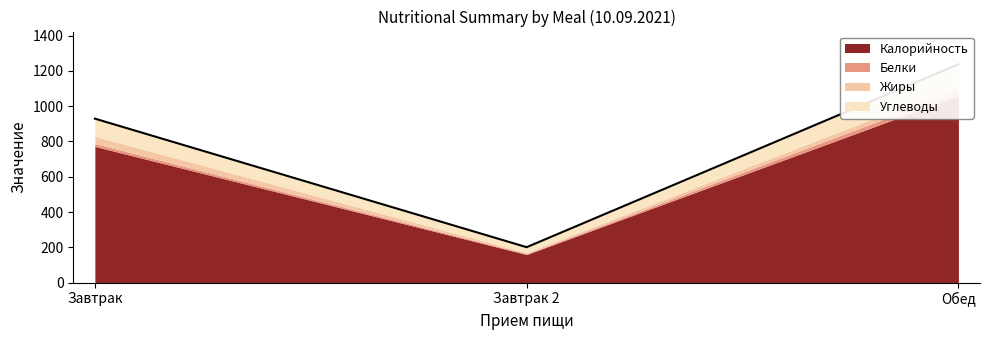

The Жиры series shows 48.9 at Обед. True or false?

False